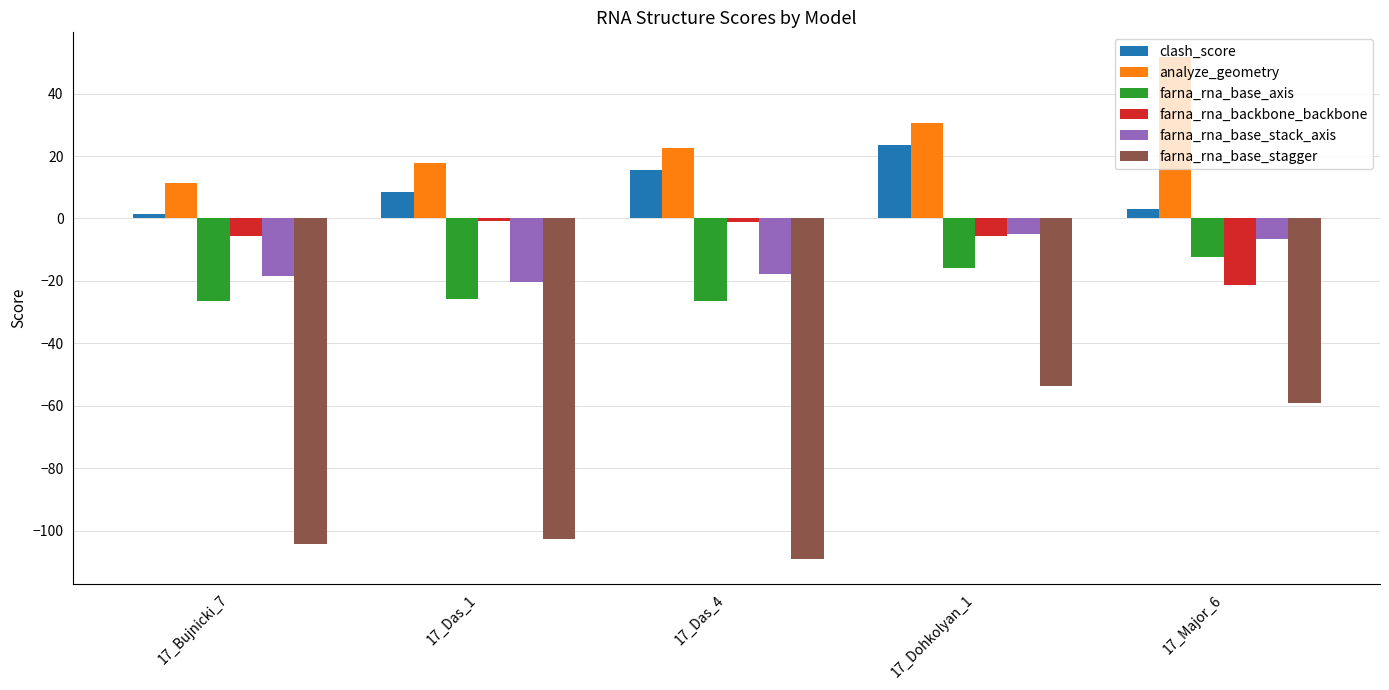

The farna_rna_base_axis series shows -12.2 at 17_Major_6. True or false?

True